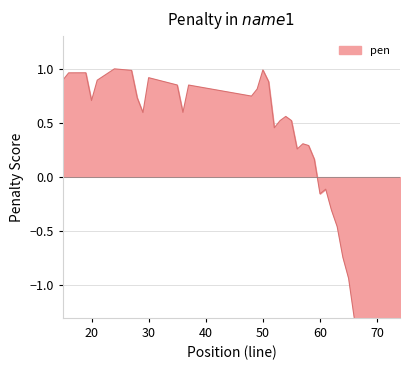

The chart shows a value of 1.3 at 14. True or false?

False